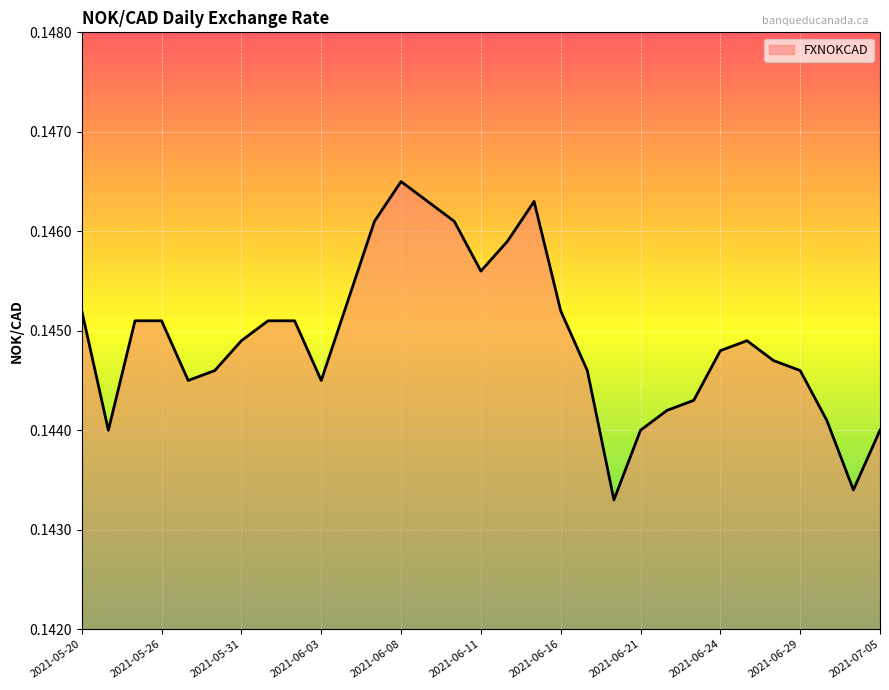

Does the chart display data point markers on the line(s)?

No